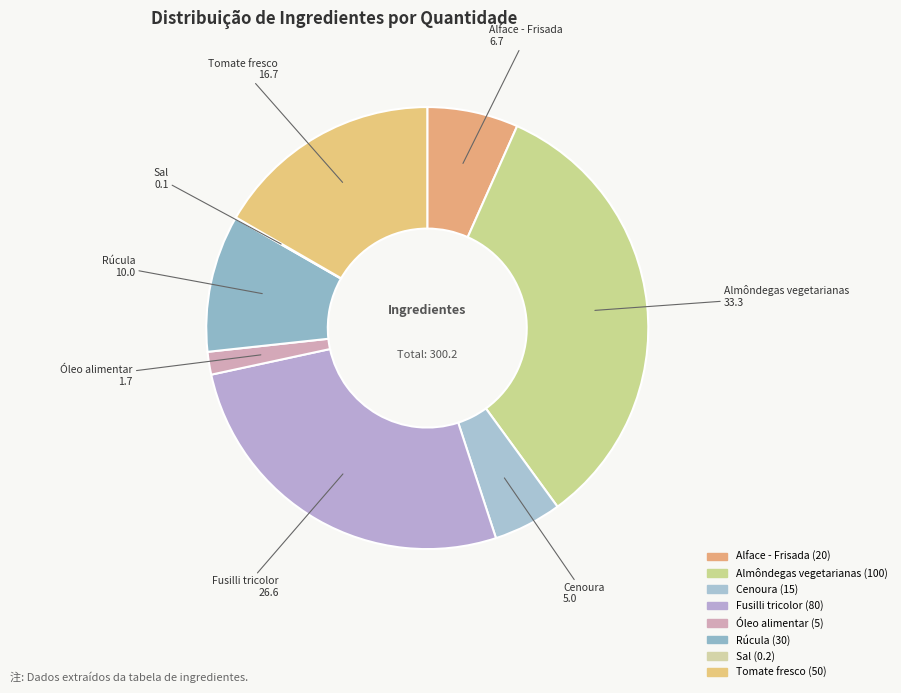

Between Óleo alimentar and Almôndegas vegetarianas, which is larger?

Almôndegas vegetarianas